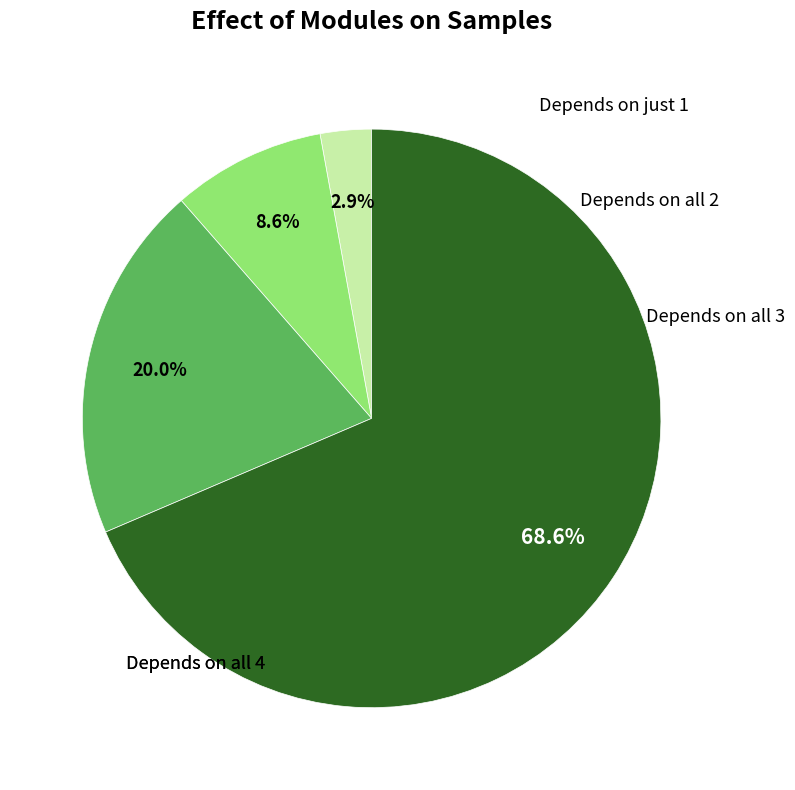

Does any single category account for the majority?

Yes